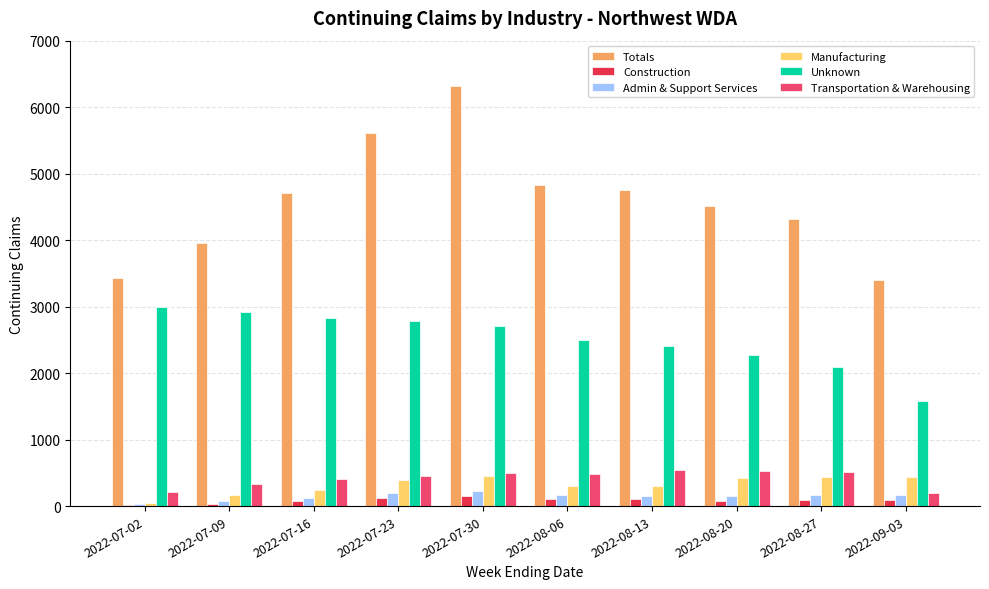

Are the bars horizontal?

No